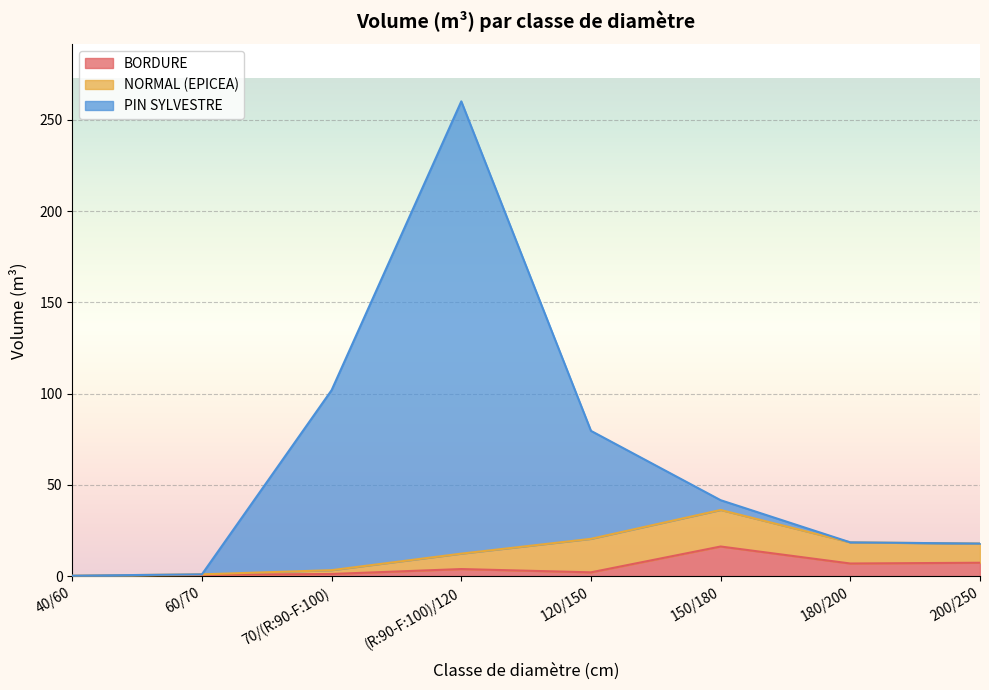

Which category has the highest value in the BORDURE series?

150/180